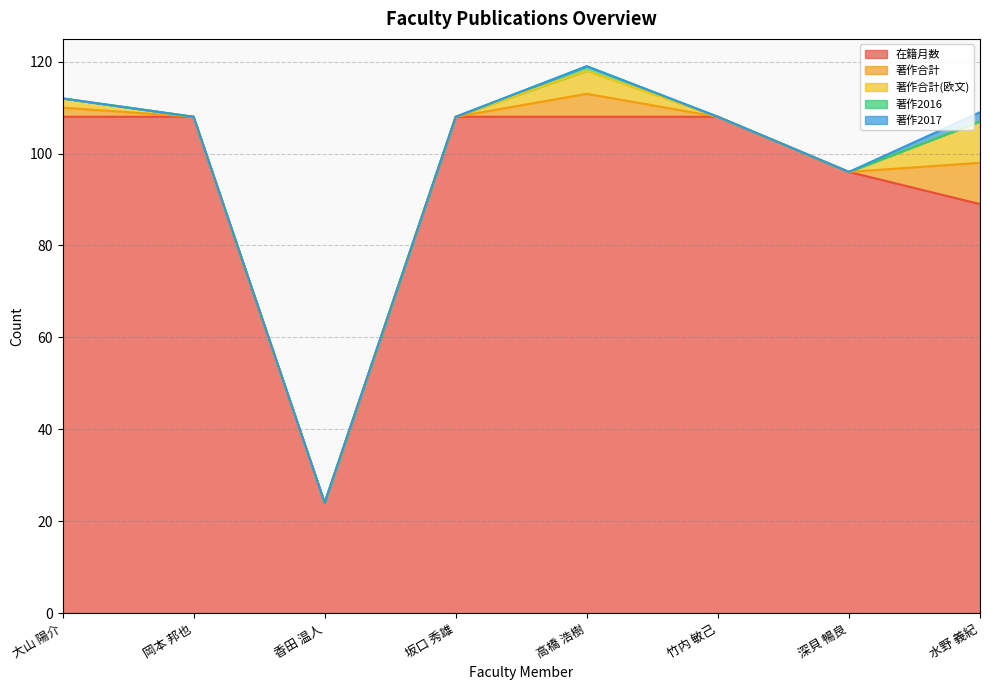

True or false: 著作2016 has more than 0 points higher than both neighbors.

True